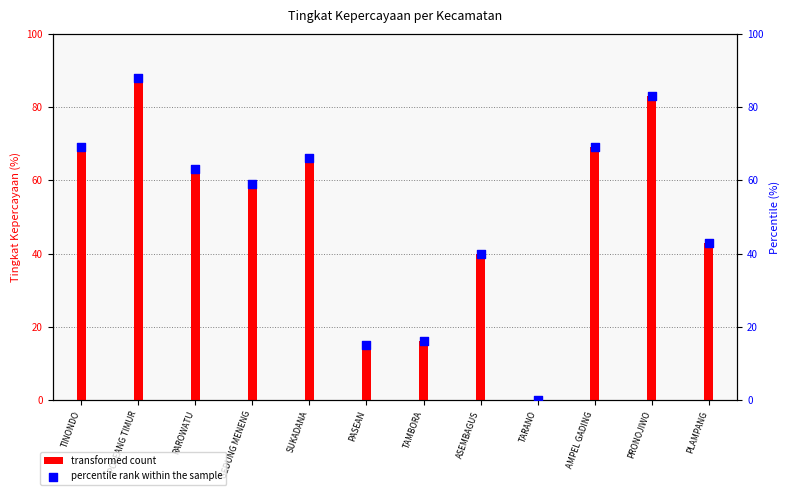

At which category is the sum across all series the highest?

POLEANG TIMUR